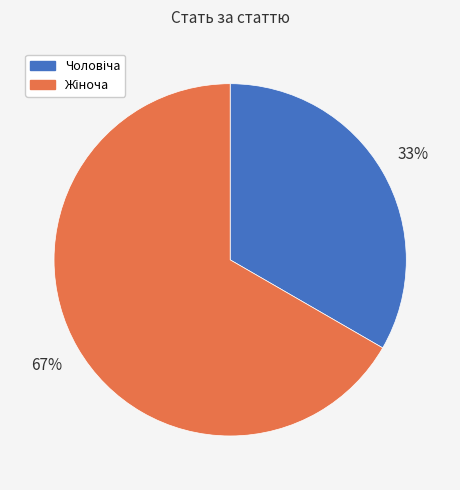

Does any single category account for the majority?

Yes